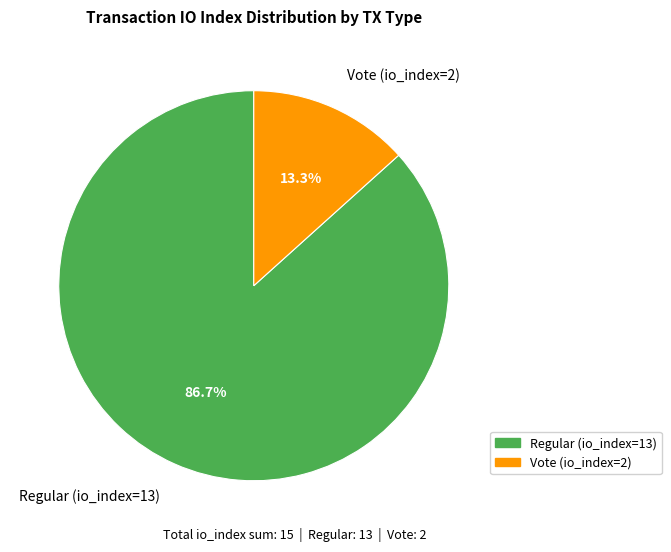

How many segments does this pie chart have?

2